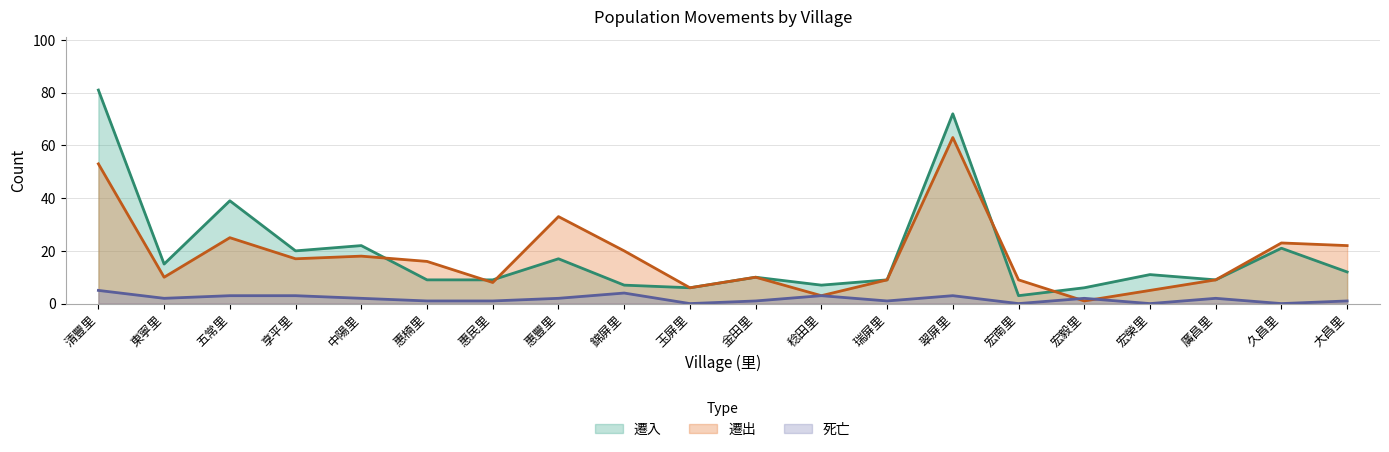

What is the approximate value of 遷入 at 久昌里, to the nearest 5?

20